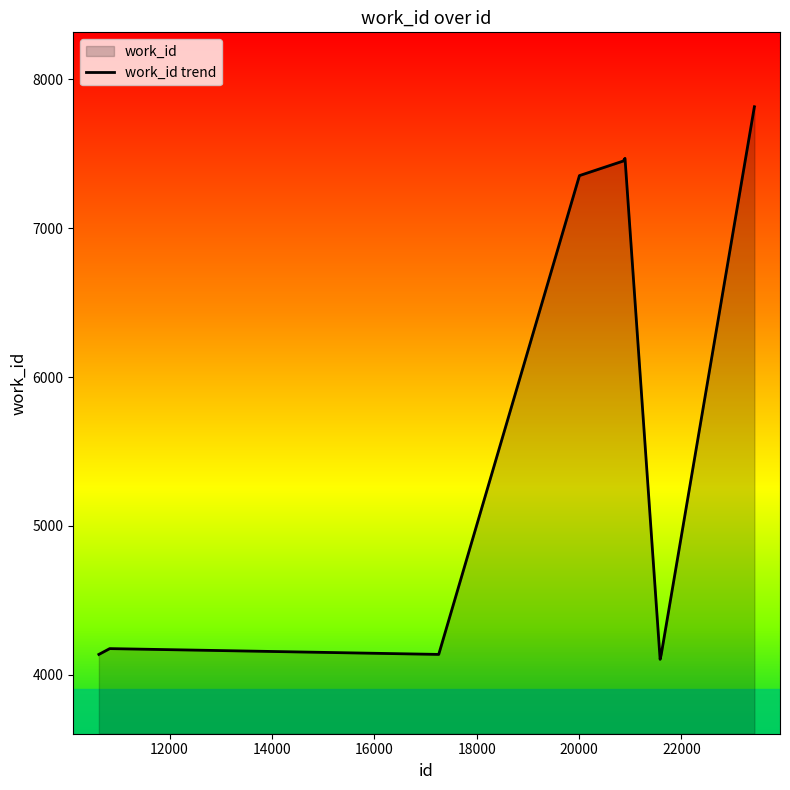

How many interior local peaks (higher than both neighbors) does the data have?

2